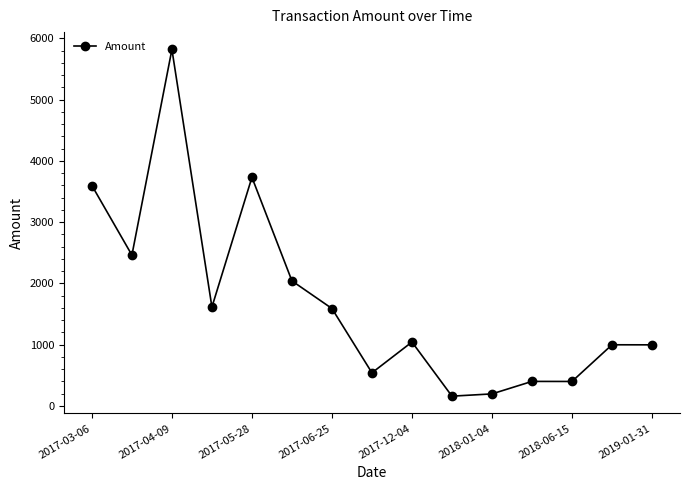

What is the value of the 10th point from the left?

159.0